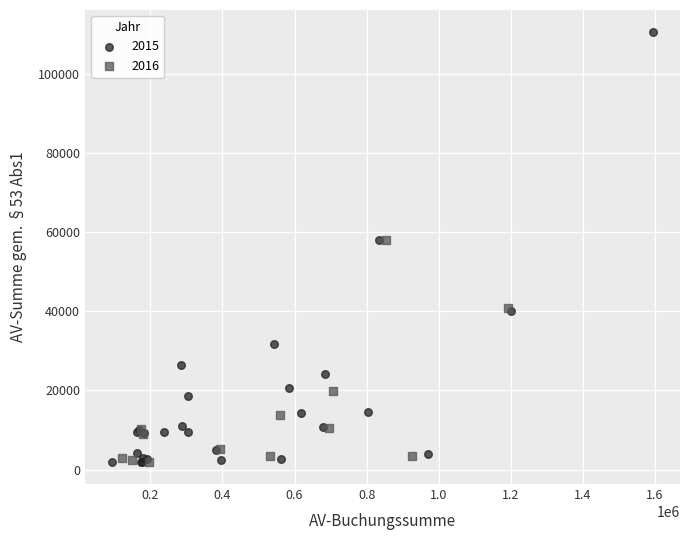

Which series reaches the maximum Y coordinate?

2015